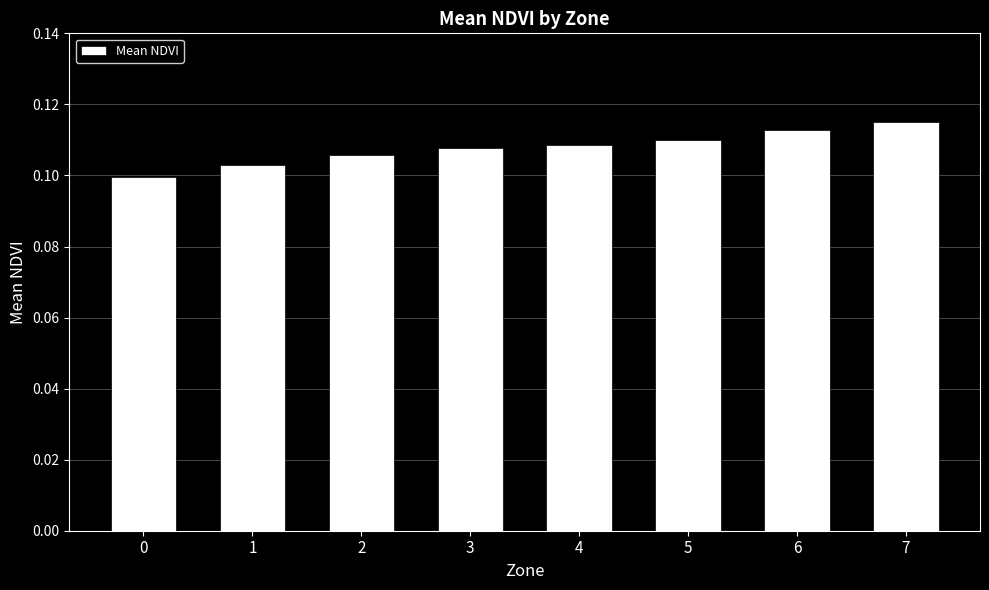

How many values are between 0 and 1?

8